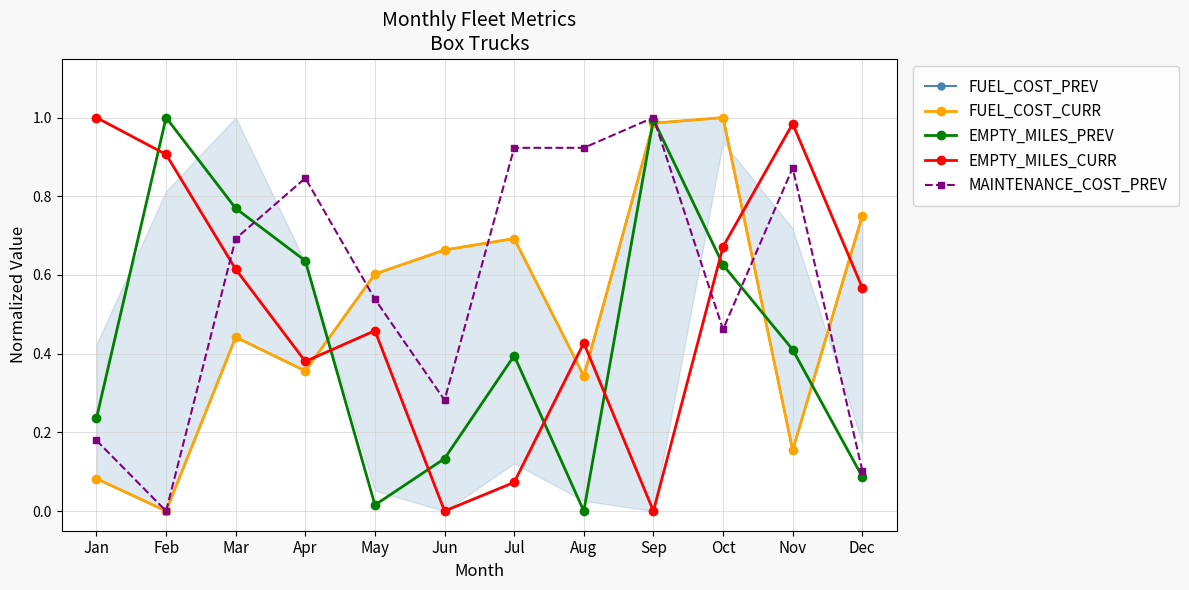

Is it true that MAINTENANCE_COST_PREV equals 1.0 at Sep?

True